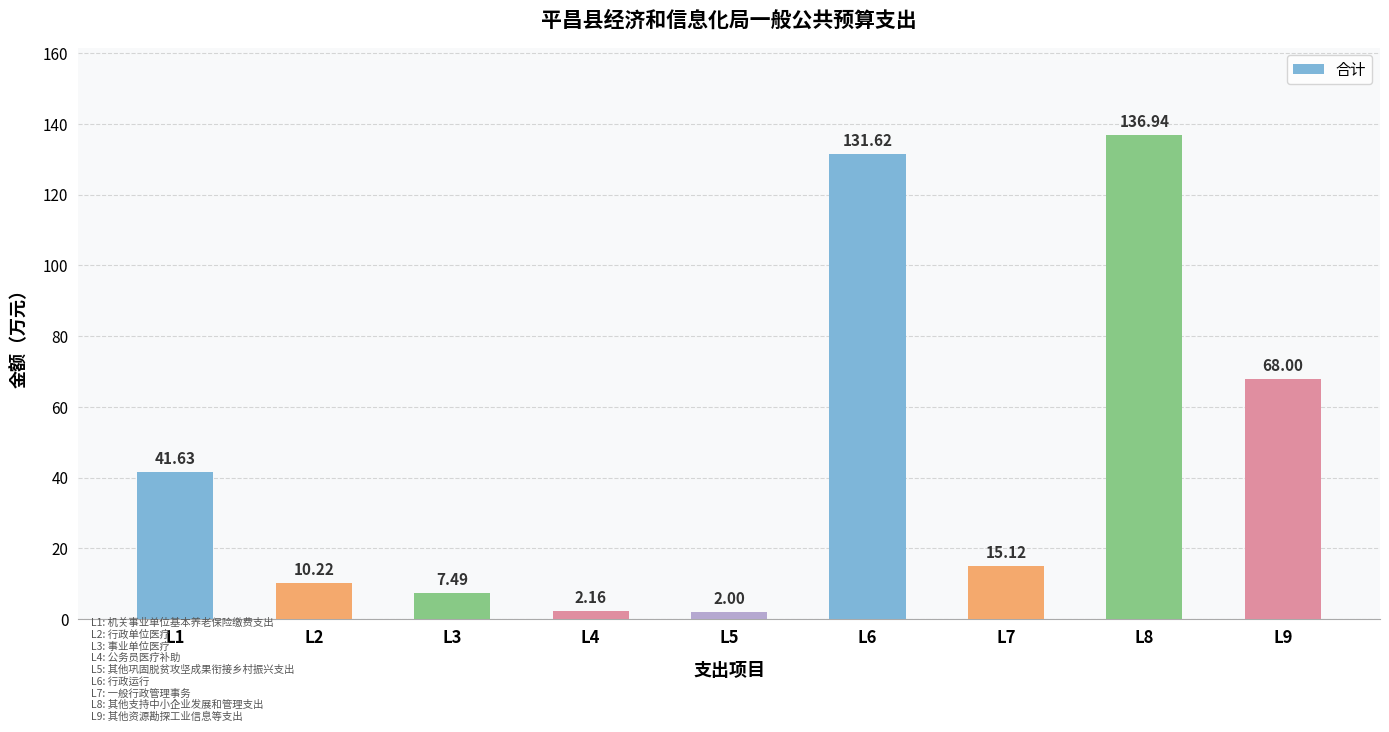

What is the sum of the values at L9 and L2?

78.2